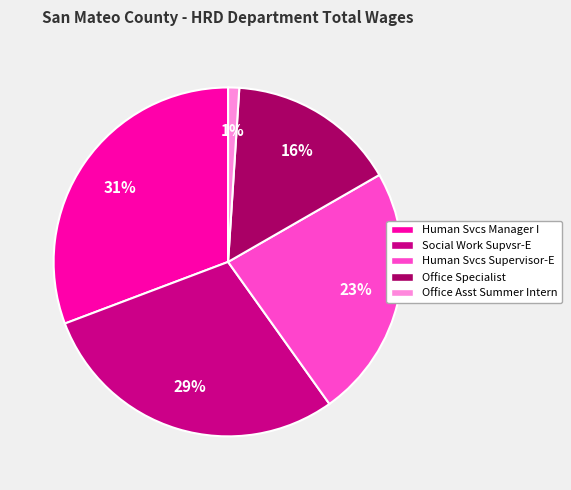

To the nearest percent, what is the average slice percentage?

20%